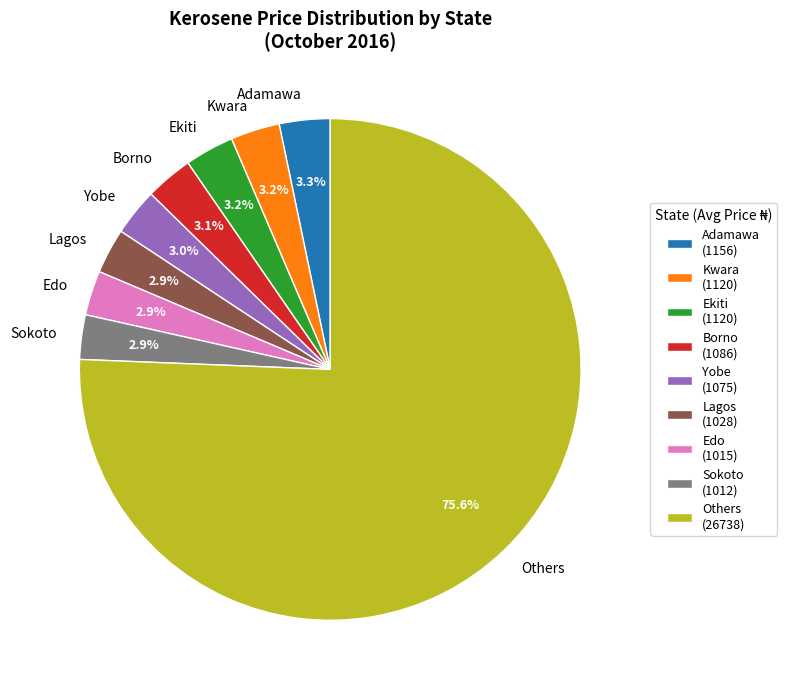

How many segments does this pie chart have?

9